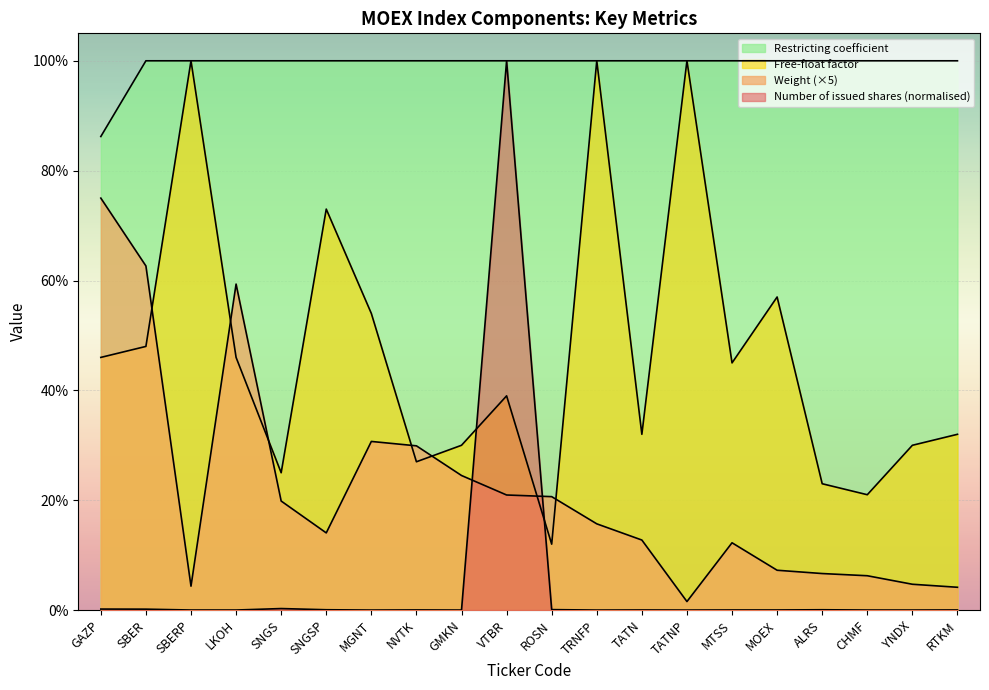

In Free-float factor, how many points are lower than both neighbors (excluding endpoints)?

6